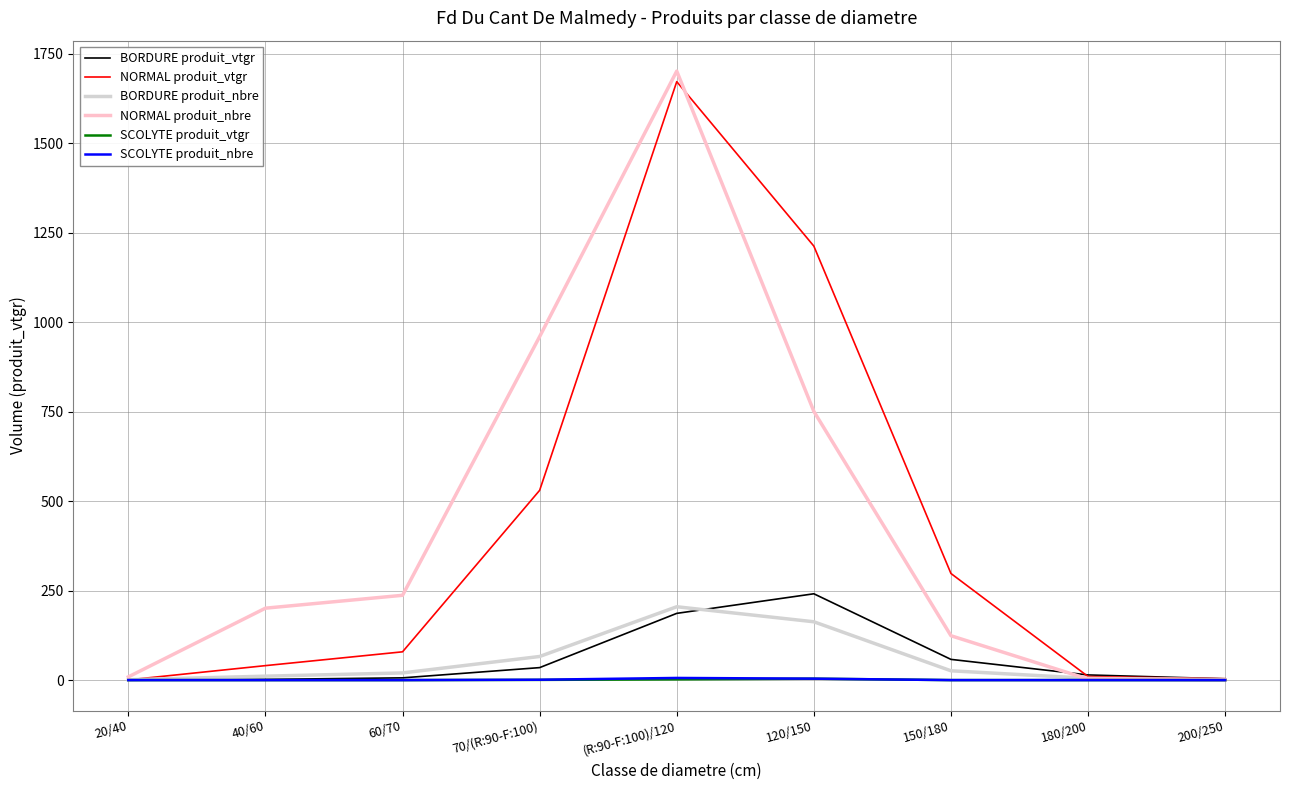

At which category is the sum across all series the highest?

(R:90-F:100)/120